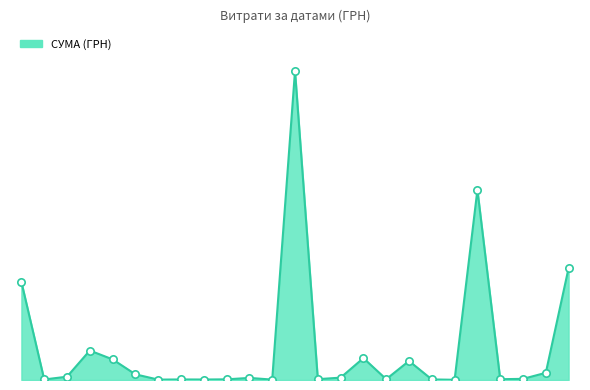

Is this an area chart (filled region under the line)?

Yes